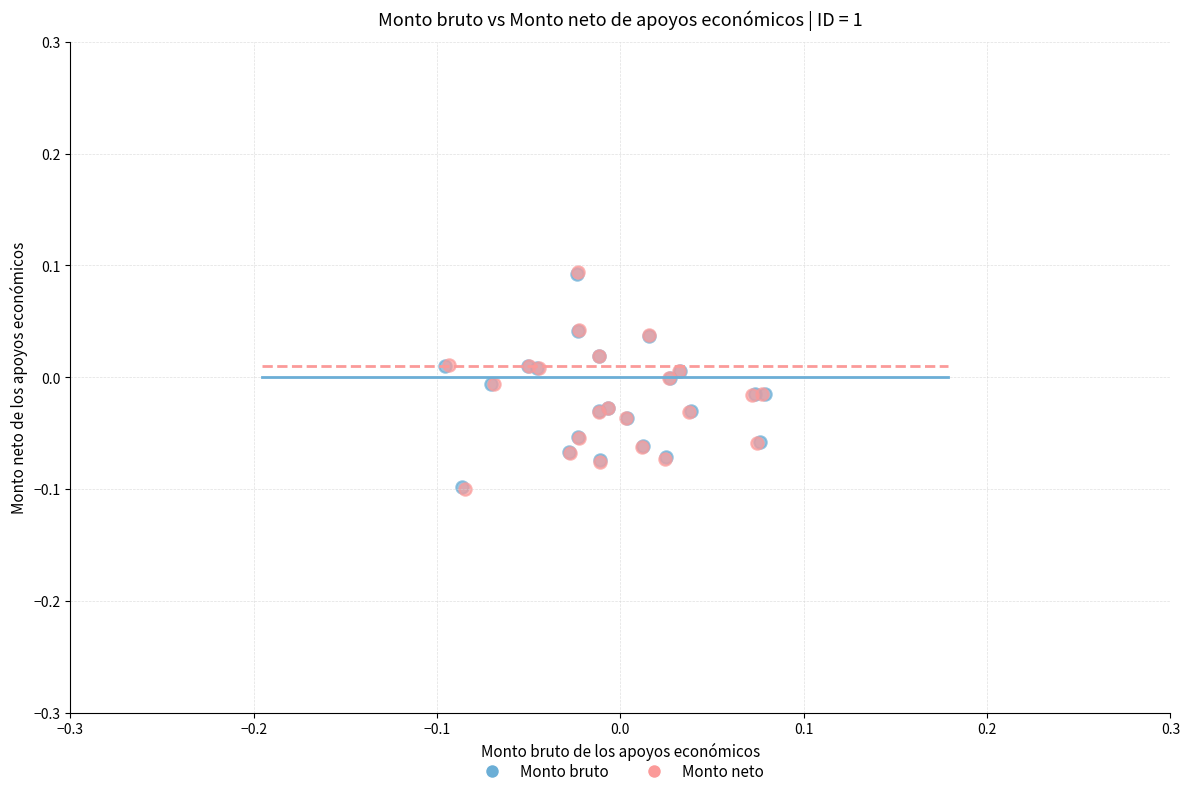

Which series has the widest spread of Y values?

Monto neto